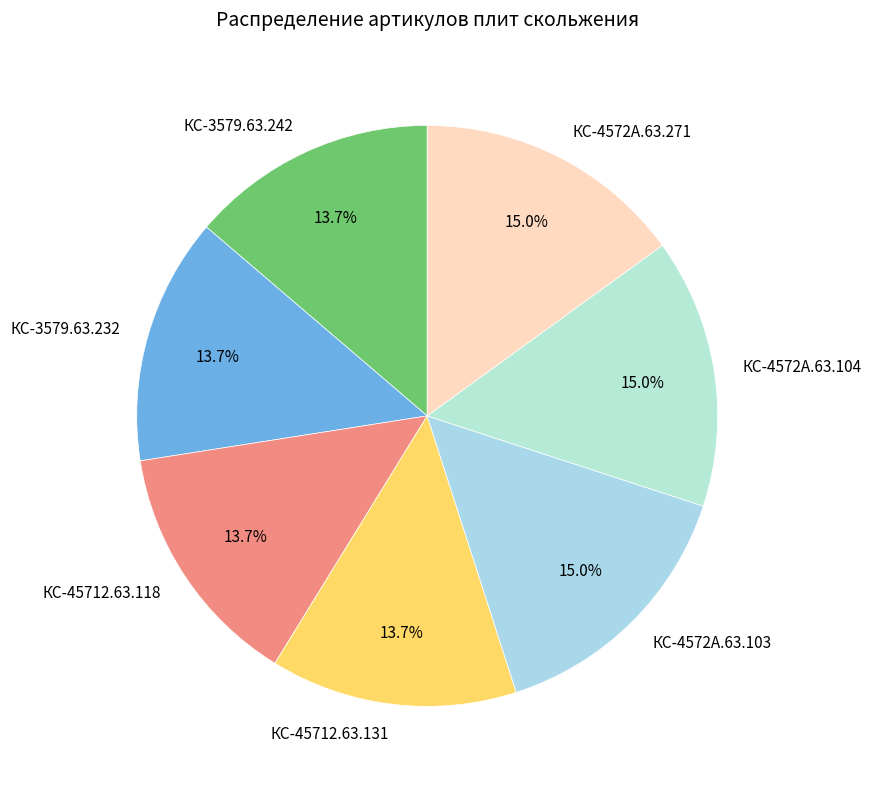

What percentage is NOT represented by КС-3579.63.232?

86.3%